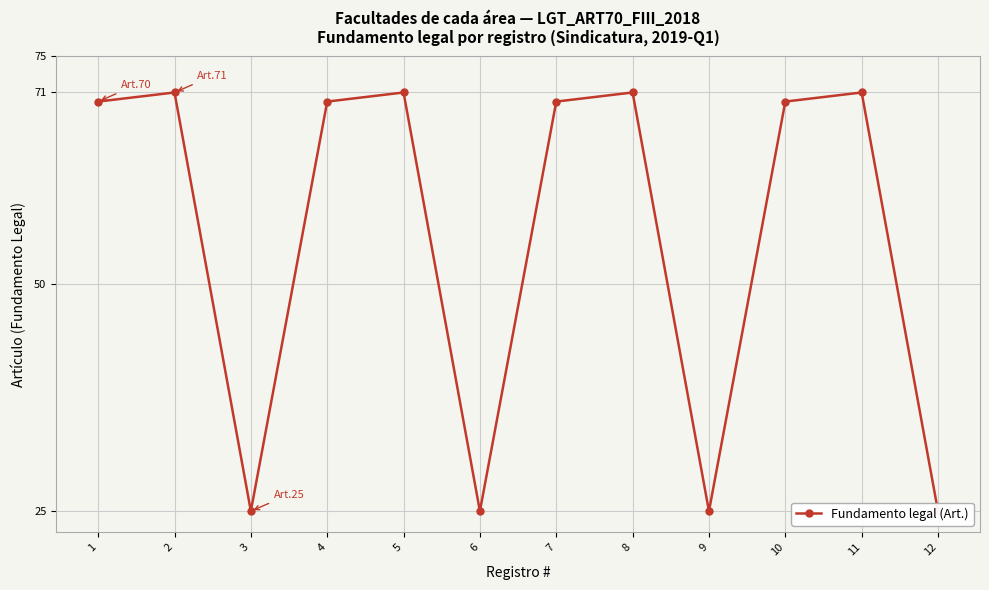

At which label does the data first exceed 70?

2